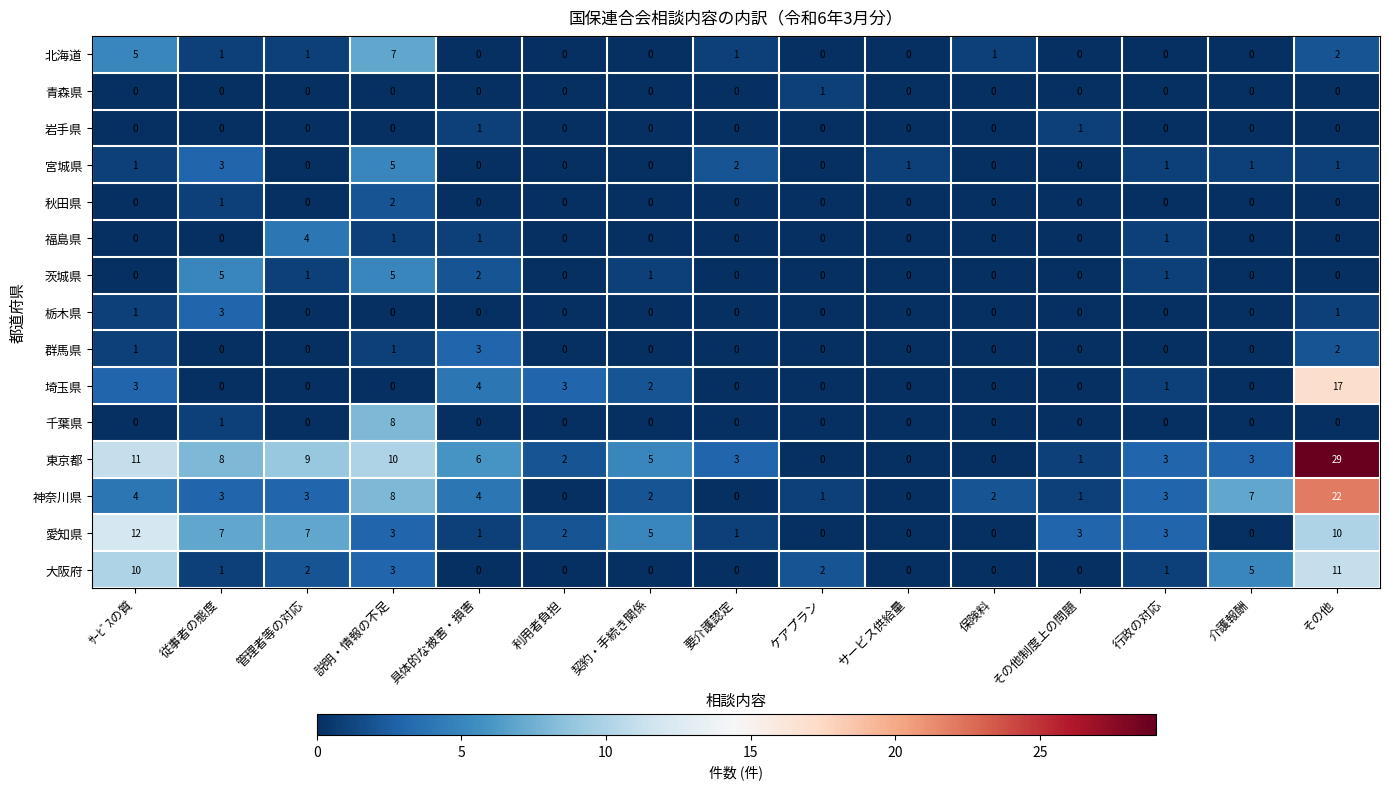

Read the 茨城県 value at 説明・情報の不足.

5